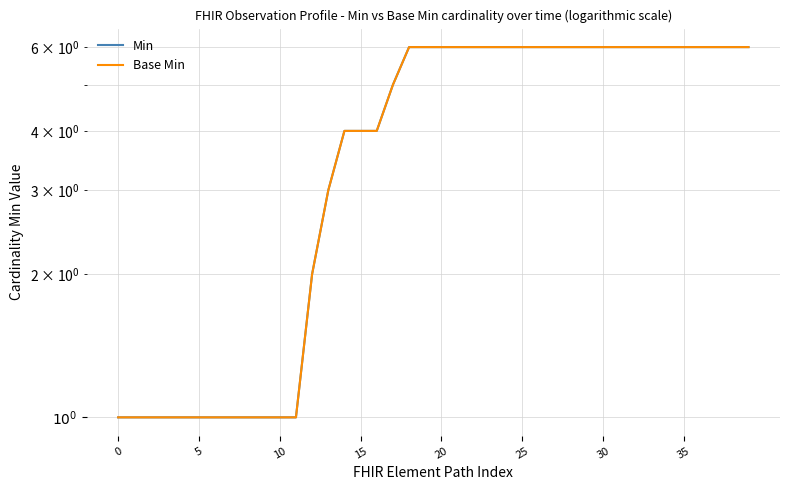

Reading left to right, list all the values displayed in this chart.

Min: 1	1	1	1	1	1	1	1	1	1	1	1	2	3	4	4	4	5	6	6	6	6	6	6	6	6	6	6	6	6	6	6	6	6	6	6	6	6	6	6
Base Min: 1	1	1	1	1	1	1	1	1	1	1	1	2	3	4	4	4	5	6	6	6	6	6	6	6	6	6	6	6	6	6	6	6	6	6	6	6	6	6	6